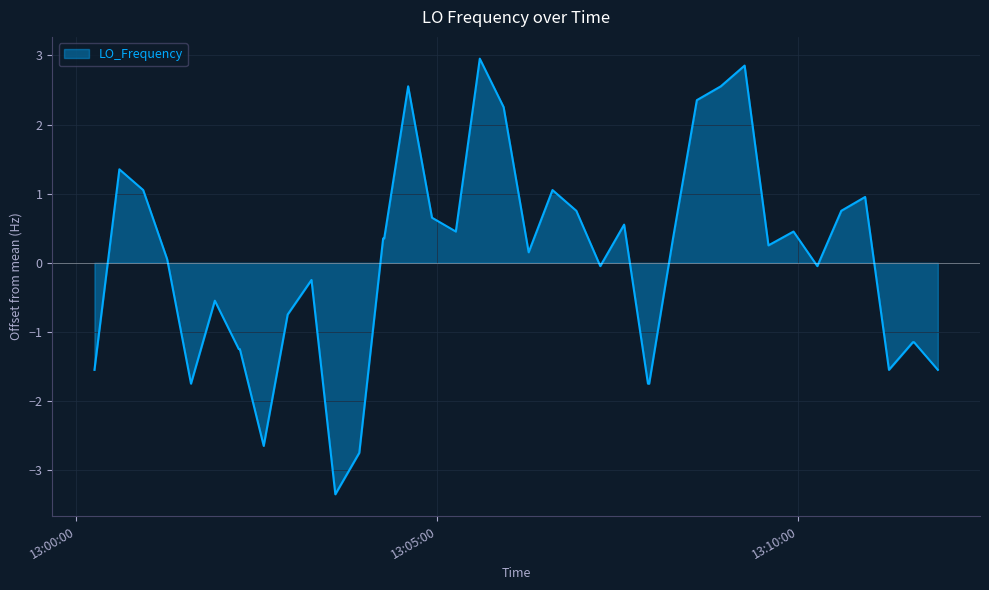

What is the minimum value shown in the chart?

-3.3